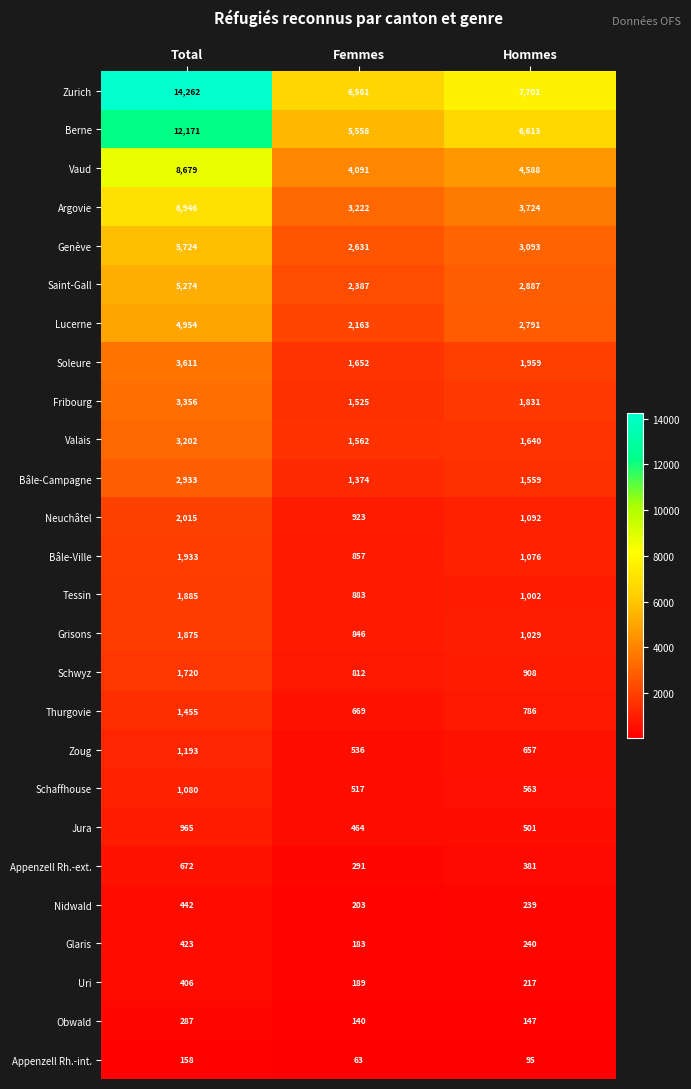

At how many categories does at least one series exceed 4709?

3